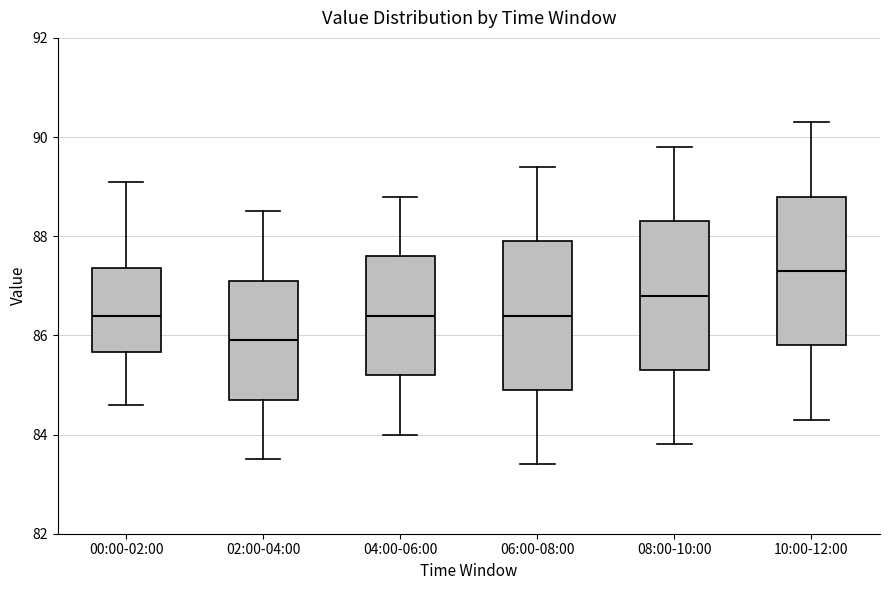

Reading left to right, read every box against the y-axis: the position of its median line, the range the box covers, and the ends of its whiskers. The values are not printed on the chart, so give them approximately, as read against the axis.

00:00-02:00: median 86.4, box 85.6 to 87.4, whiskers 84.6 to 89.2
02:00-04:00: median 86.0, box 84.8 to 87.2, whiskers 83.6 to 88.6
04:00-06:00: median 86.4, box 85.2 to 87.6, whiskers 84.0 to 88.8
06:00-08:00: median 86.4, box 85.0 to 88.0, whiskers 83.4 to 89.4
08:00-10:00: median 86.8, box 85.4 to 88.4, whiskers 83.8 to 89.8
10:00-12:00: median 87.4, box 85.8 to 88.8, whiskers 84.4 to 90.4